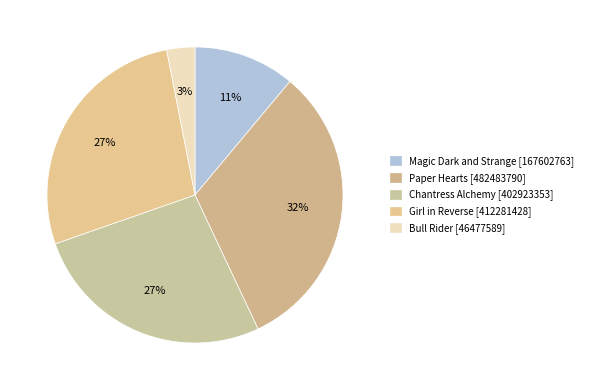

To the nearest percent, what portion does Girl in Reverse represent?

27%